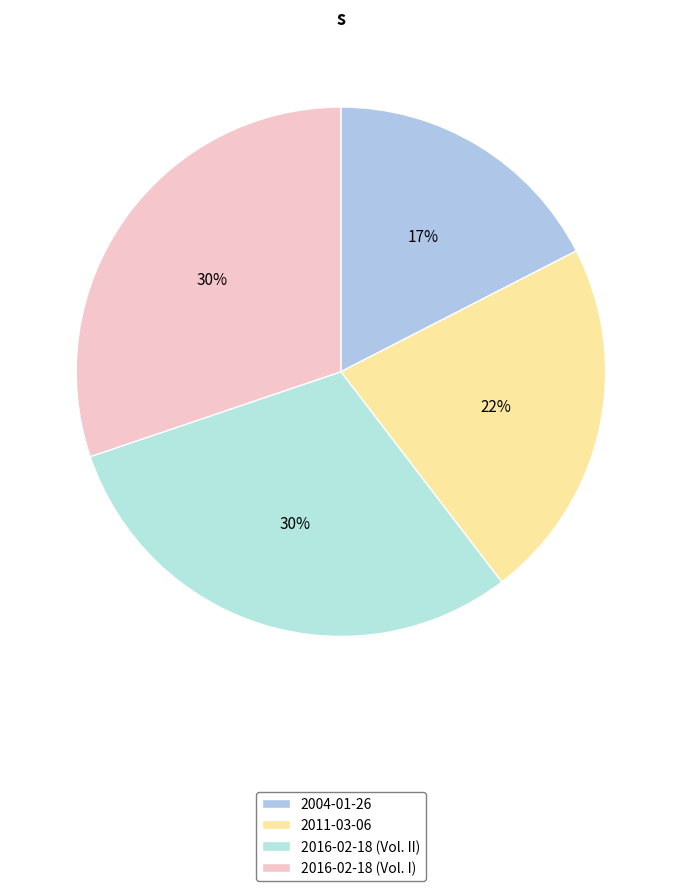

To the nearest percent, what percentage of the pie is 2016-02-18 (Vol. I)?

30%